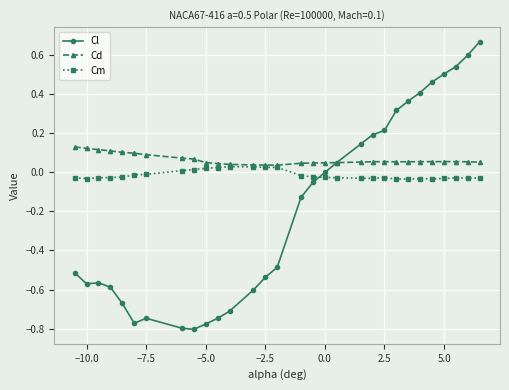

Rank the series by their average value, from highest to lowest.

Cd, Cm, Cl